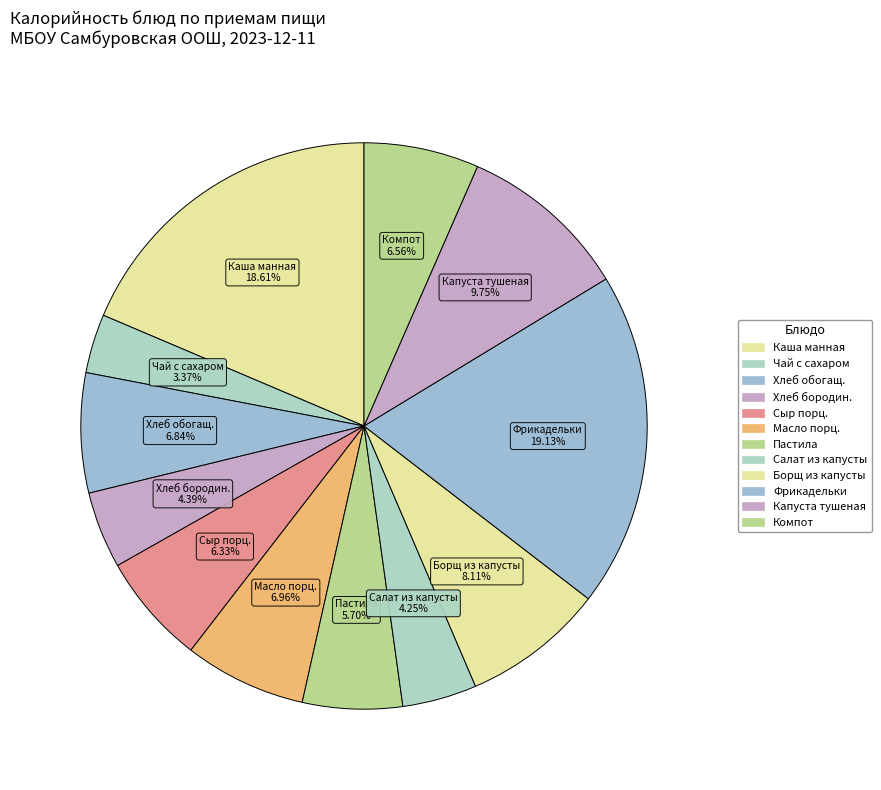

How many segments does this pie chart have?

12